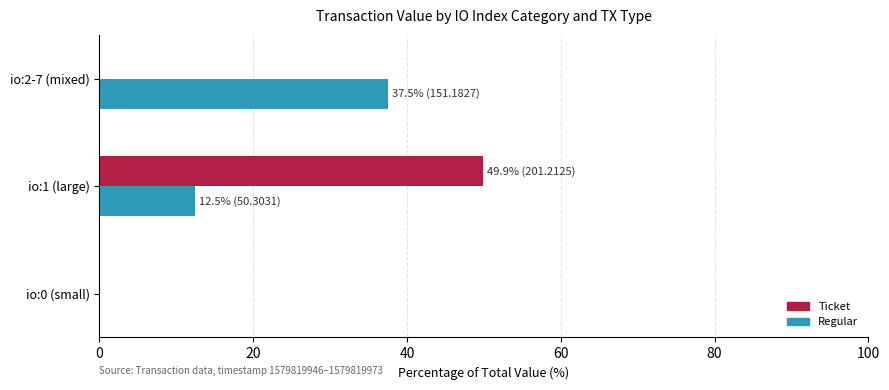

The Regular series shows 0.0 at io:0 (small). True or false?

True